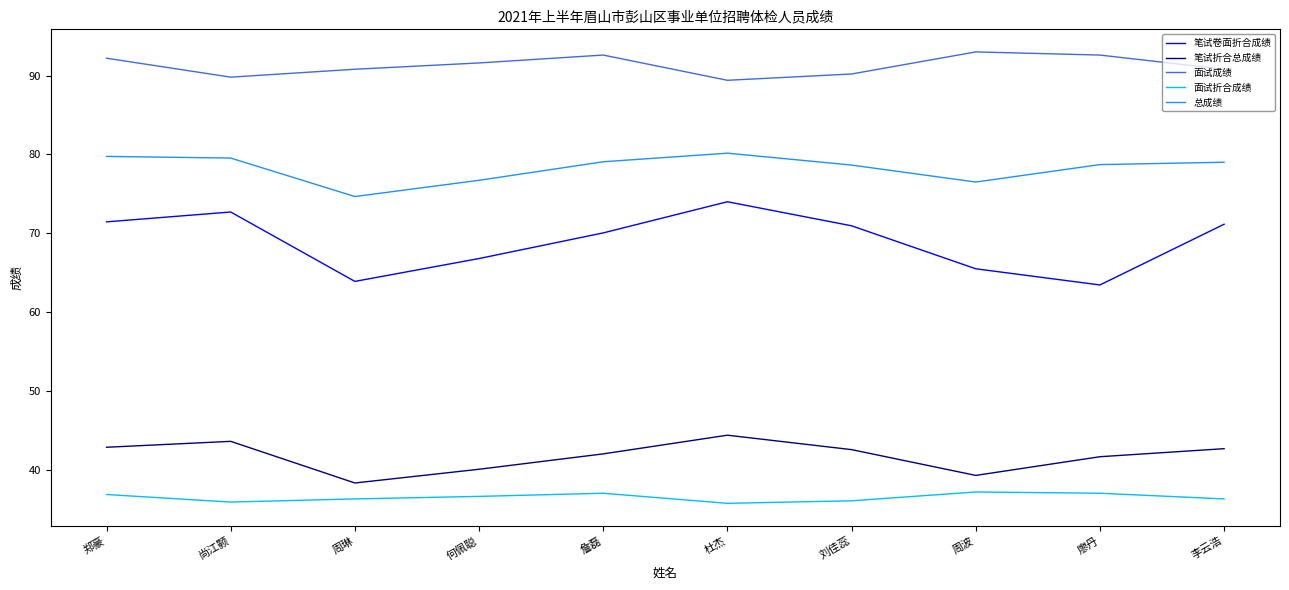

True or false: 面试折合成绩 and 笔试折合总成绩 intersect in this chart.

False